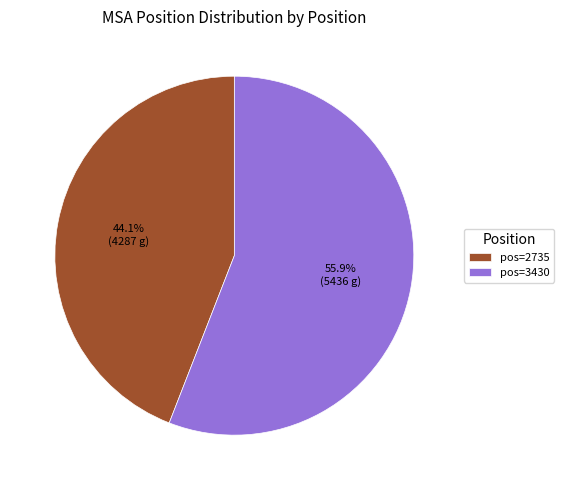

Does pos=3430 represent more than half of the total?

Yes